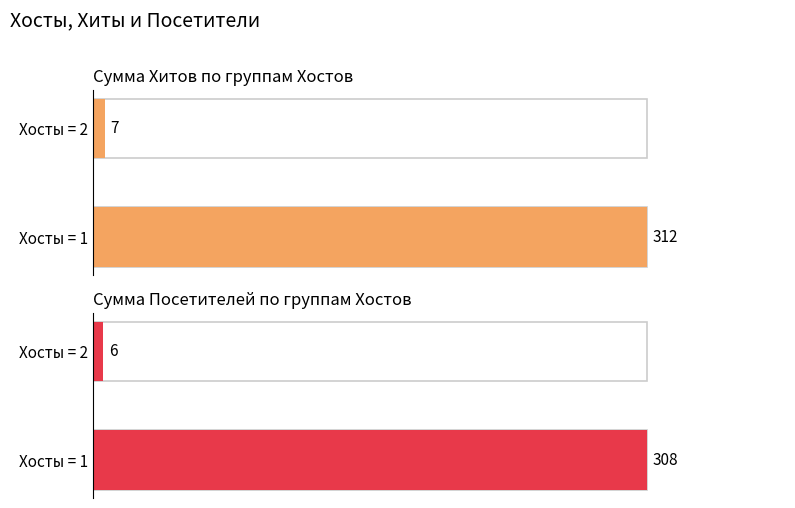

Which series has the largest range (max minus min)?

Хиты